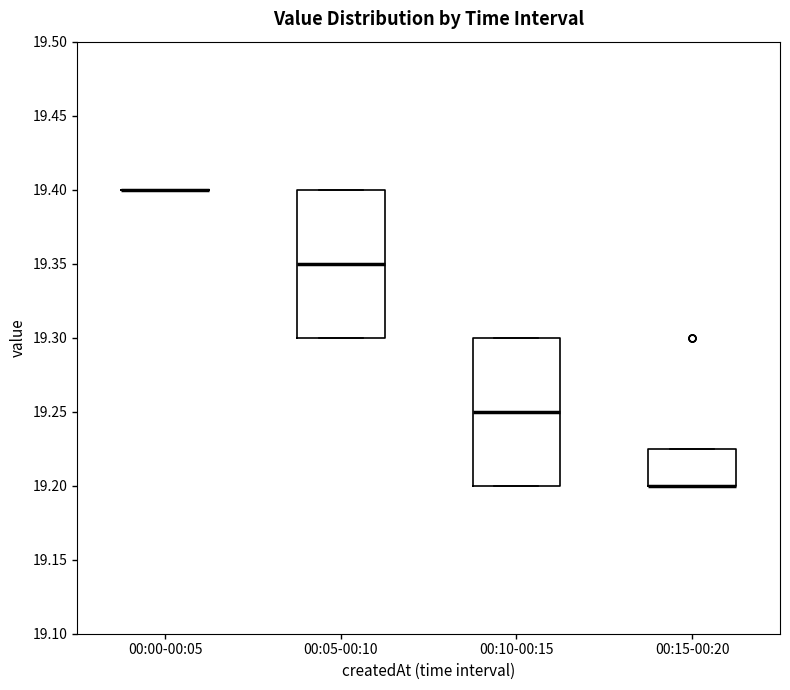

Reading left to right, read every box against the y-axis: the position of its median line, the range the box covers, and the ends of its whiskers. The values are not printed on the chart, so give them approximately, as read against the axis.

00:00-00:05: box collapsed to a line at 19.400, whiskers 19.400 to 19.400
00:05-00:10: median 19.350, box 19.300 to 19.400, whiskers 19.300 to 19.400
00:10-00:15: median 19.250, box 19.200 to 19.300, whiskers 19.200 to 19.300
00:15-00:20: median 19.200 (drawn on the box's lower edge), box 19.200 to 19.225, whiskers 19.200 to 19.225